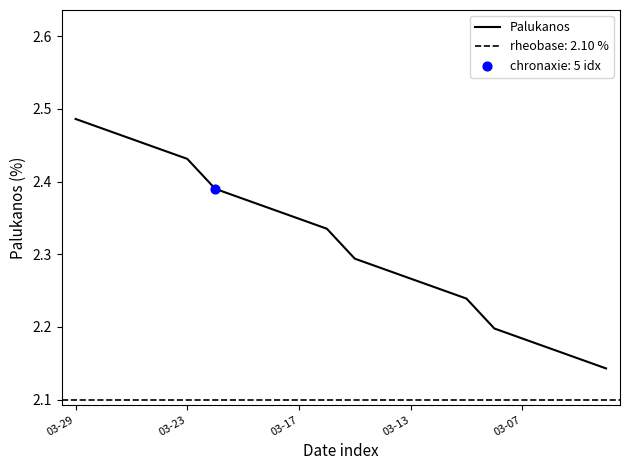

What is the change in value from 9 to 18?

-0.2